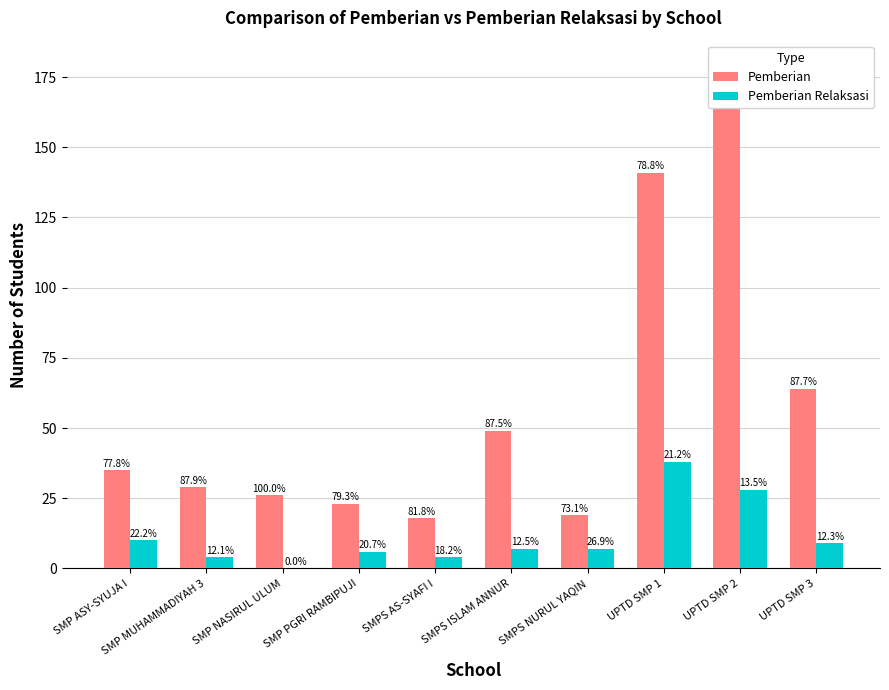

The Pemberian Relaksasi series shows 13 at SMP ASY-SYUJA I. True or false?

False